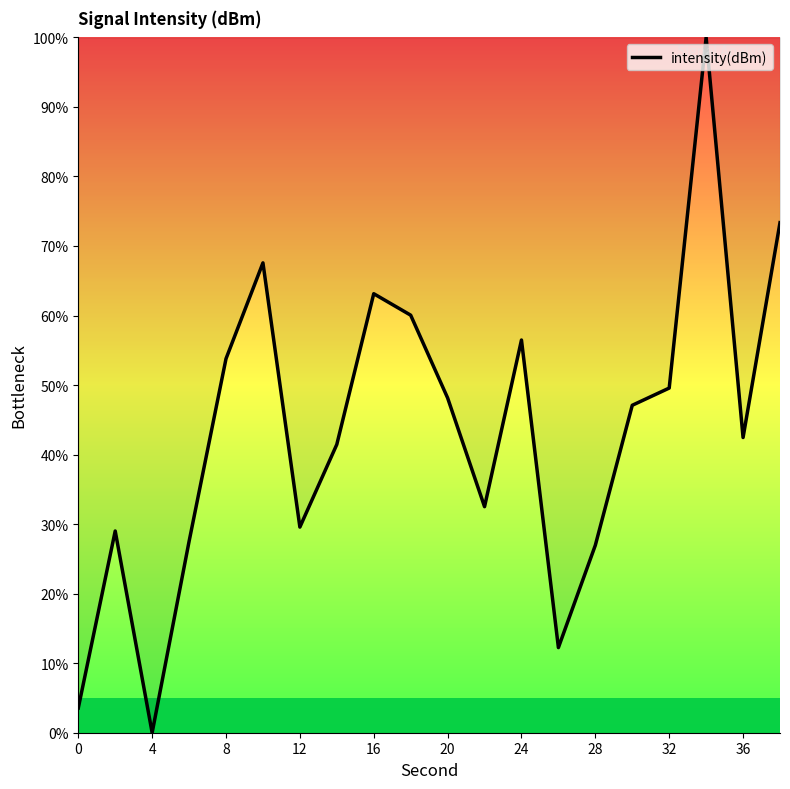

What is the difference between the maximum and minimum values?

100.0